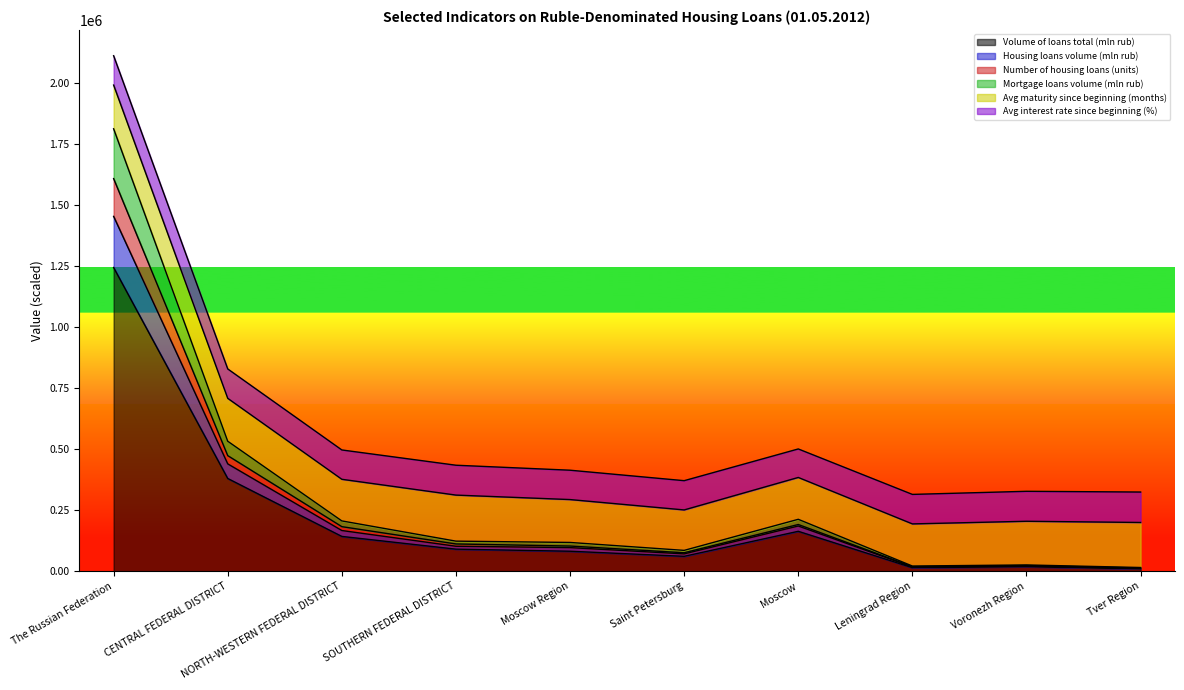

At which category is the sum across all series the highest?

The Russian Federation